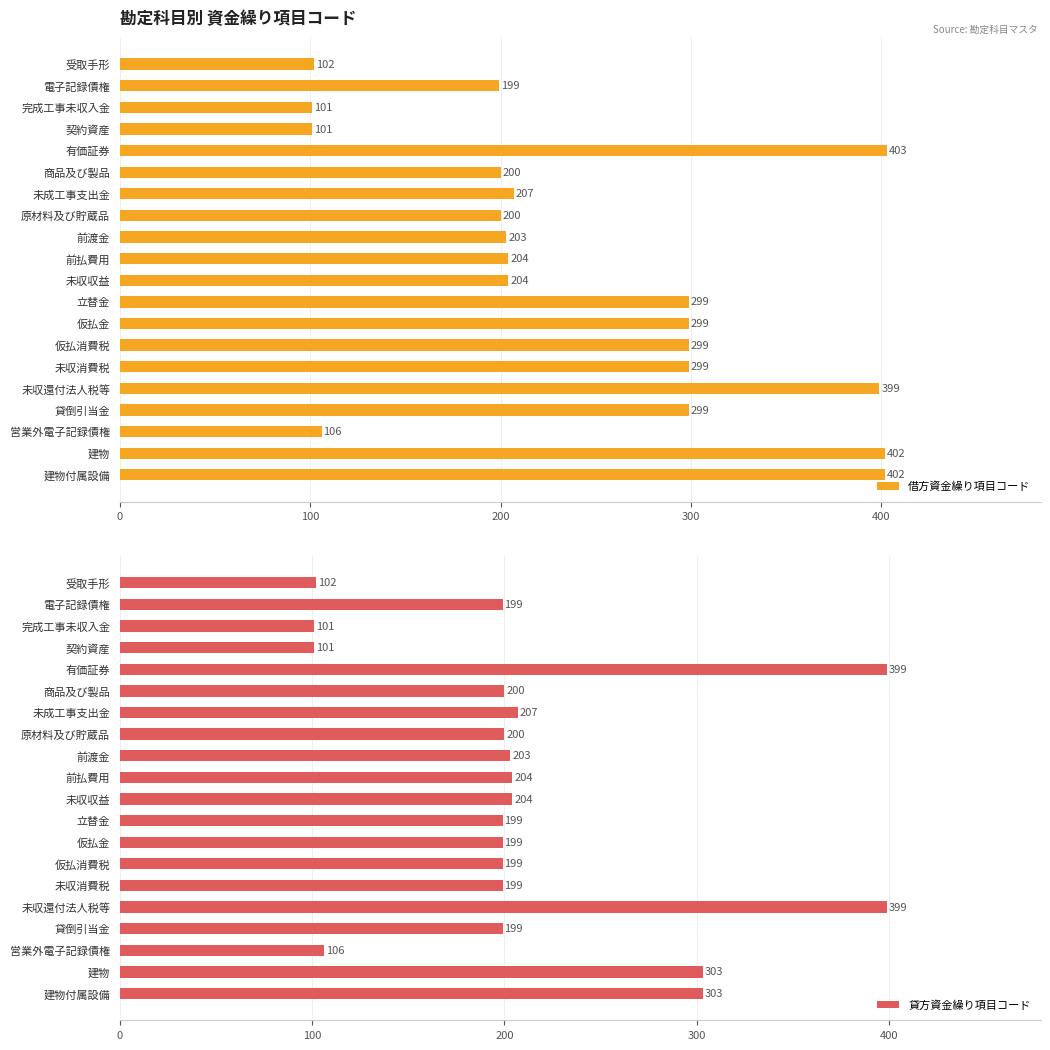

What are all the series names shown in the legend?

借方資金繰り項目コード, 貸方資金繰り項目コード